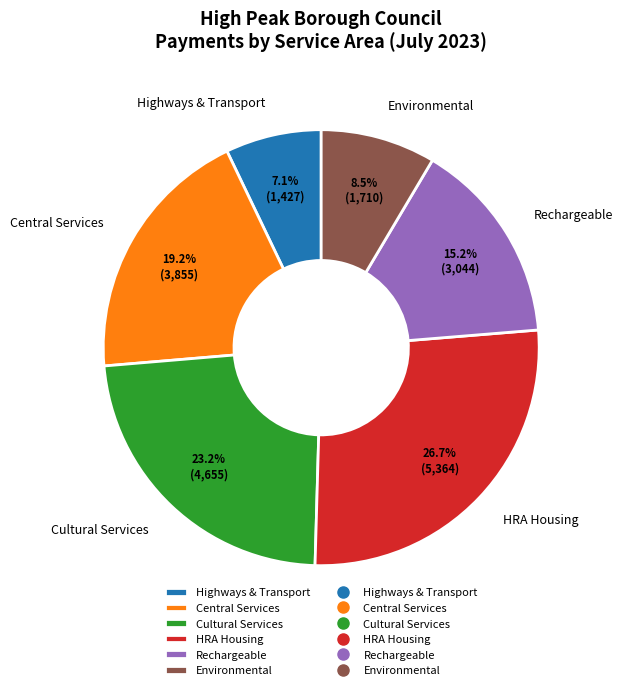

What percentage is NOT represented by Environmental?

91.5%